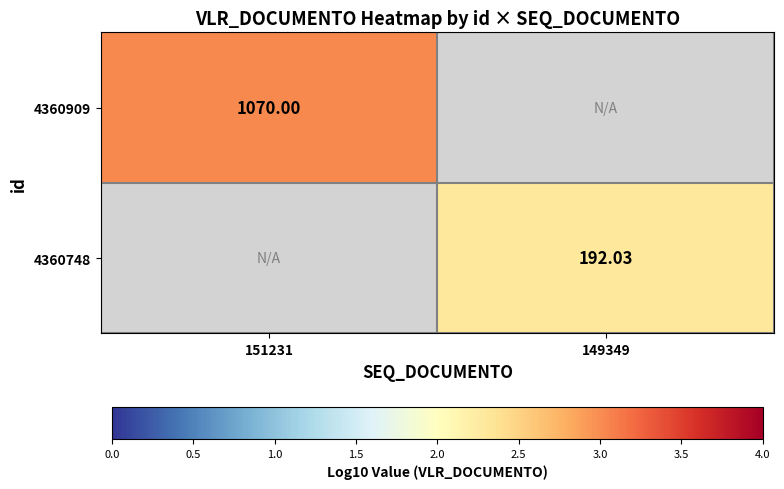

How many values in 4360748 are above zero?

1